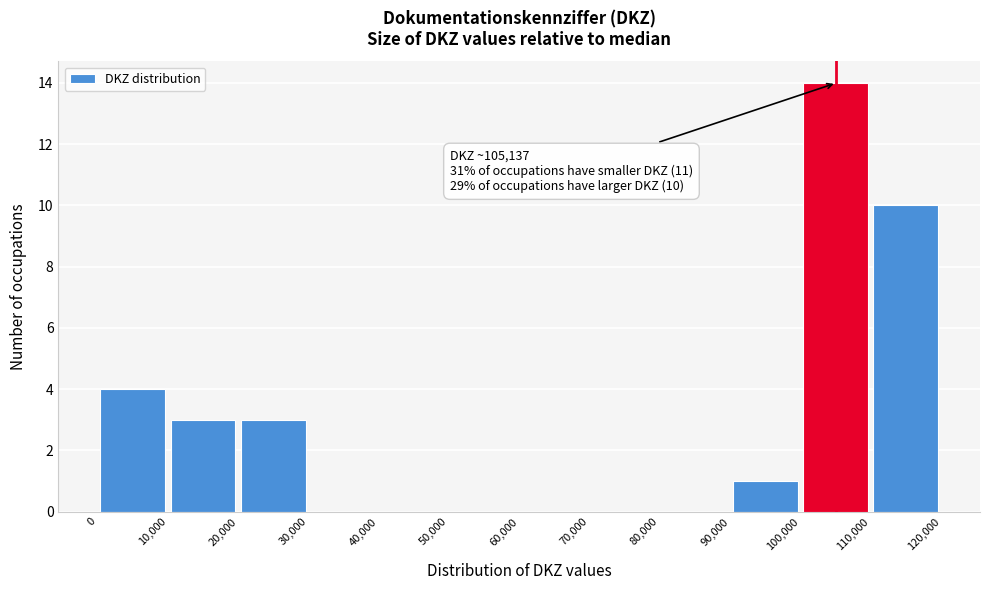

Over which range of the x-axis is the bar tallest?

100,000 to 110,000